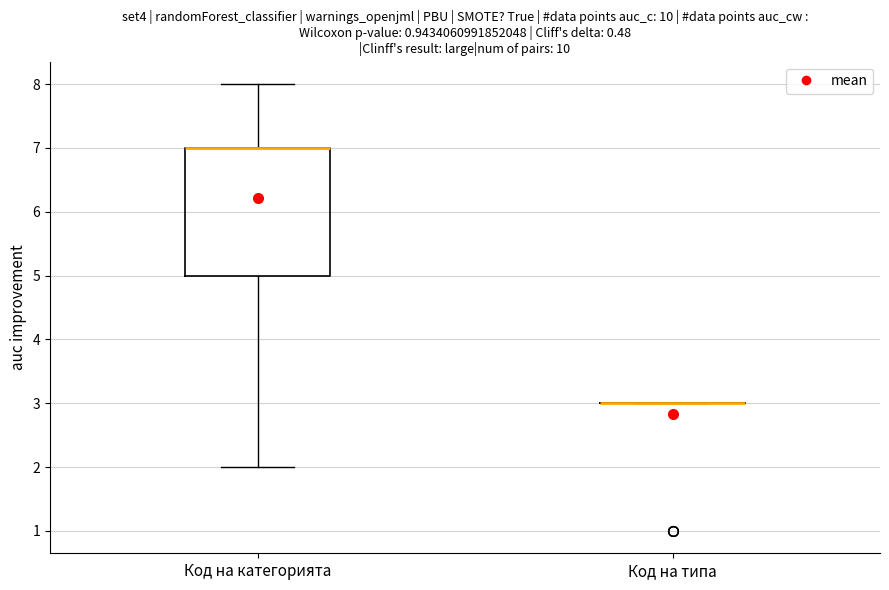

Reading left to right, transcribe this box plot: for each box, give where its median line is, the range the box spans, and where its two whiskers end, as read against the y-axis. The values are not printed on the chart, so give them approximately, as read against the axis.

Код на категорията: median 7 (drawn on the box's upper edge), box 5 to 7, whiskers 2 to 8
Код на типа: box collapsed to a line at 3, whiskers 3 to 3